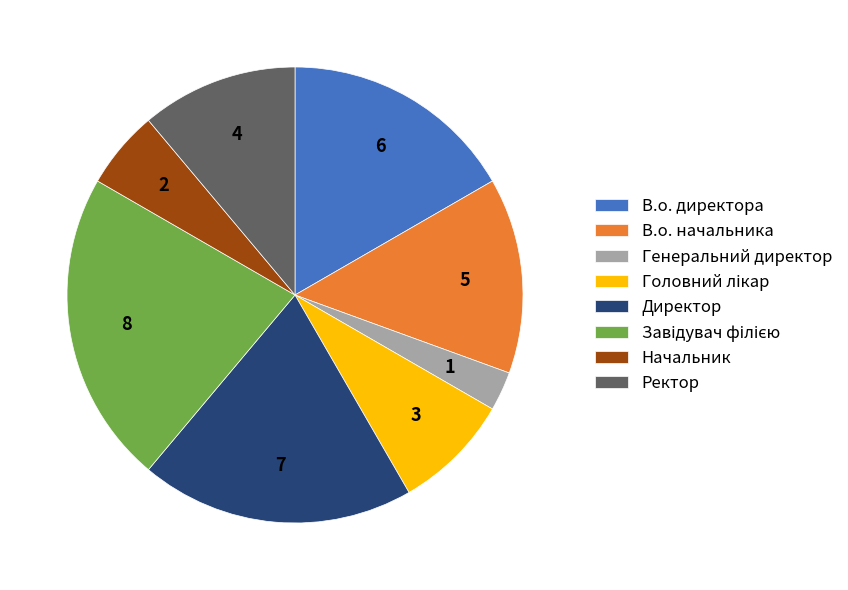

Do Директор and Генеральний директор together represent more than half of the pie?

No